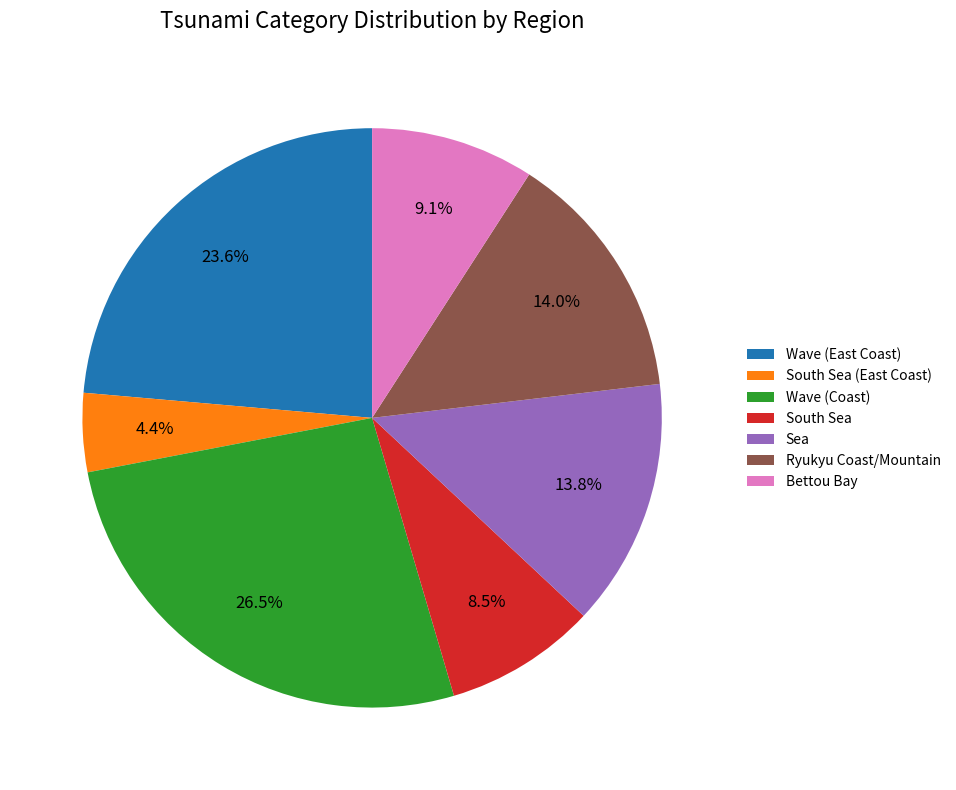

How many slices are in this pie chart?

7